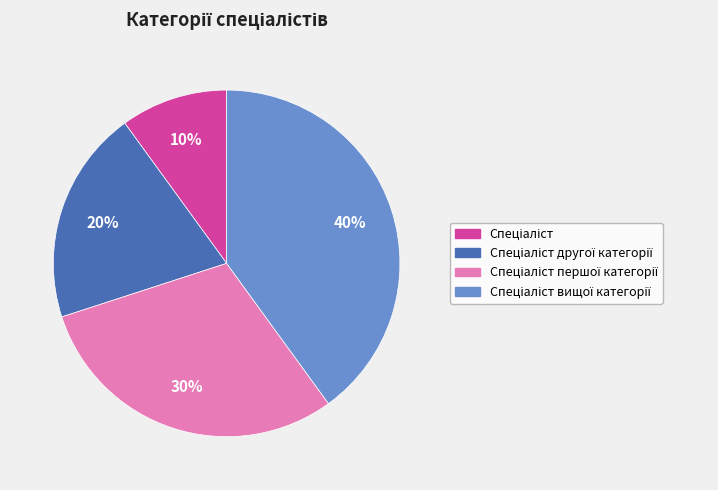

To the nearest percent, what is the difference between the largest and smallest slice percentages?

30%